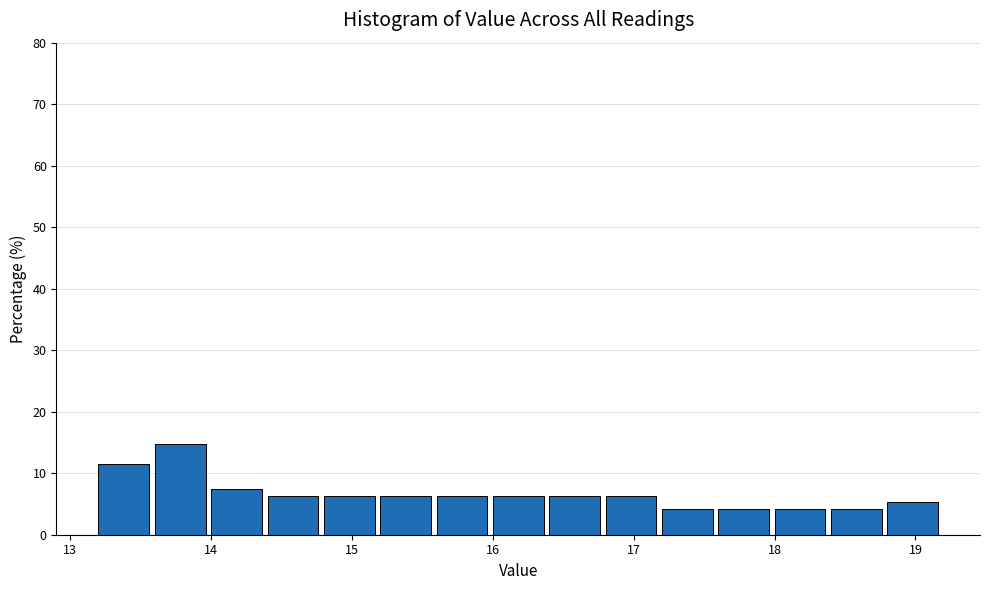

Reading left to right, transcribe this chart: for each bar, give the range it covers on the x-axis and its height. The values are not printed on the chart, so give them approximately, as read against the axis.

13.2 to 13.6: 12
13.6 to 14.0: 15
14.0 to 14.4: 7
14.4 to 14.8: 6
14.8 to 15.2: 6
15.2 to 15.6: 6
15.6 to 16.0: 6
16.0 to 16.4: 6
16.4 to 16.8: 6
16.8 to 17.2: 6
17.2 to 17.6: 4
17.6 to 18.0: 4
18.0 to 18.4: 4
18.4 to 18.8: 4
18.8 to 19.2: 5